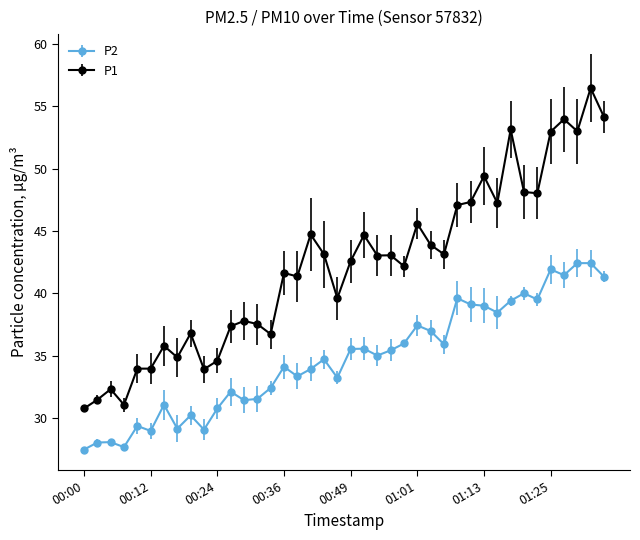

Rank the series by their maximum value, from highest to lowest.

P1, P2